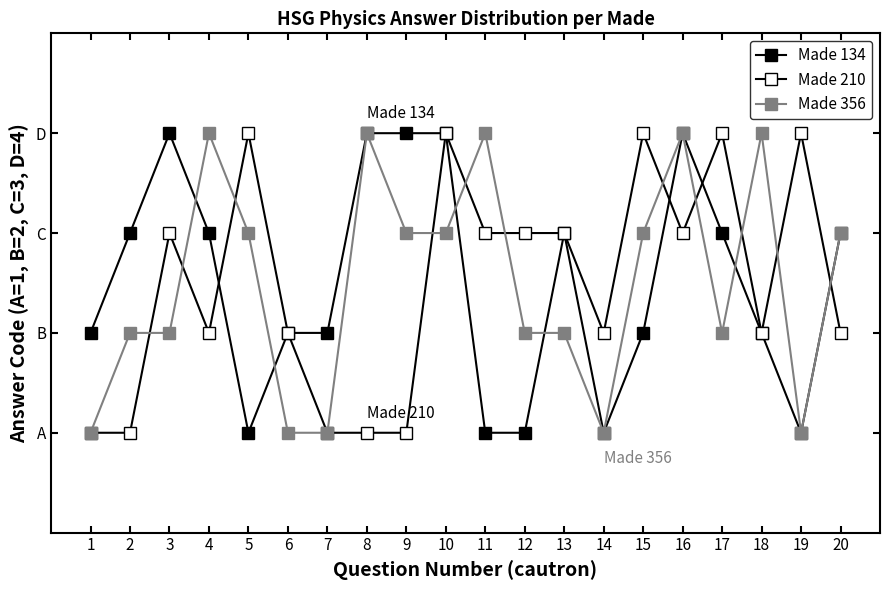

Does the chart have visible grid lines?

No